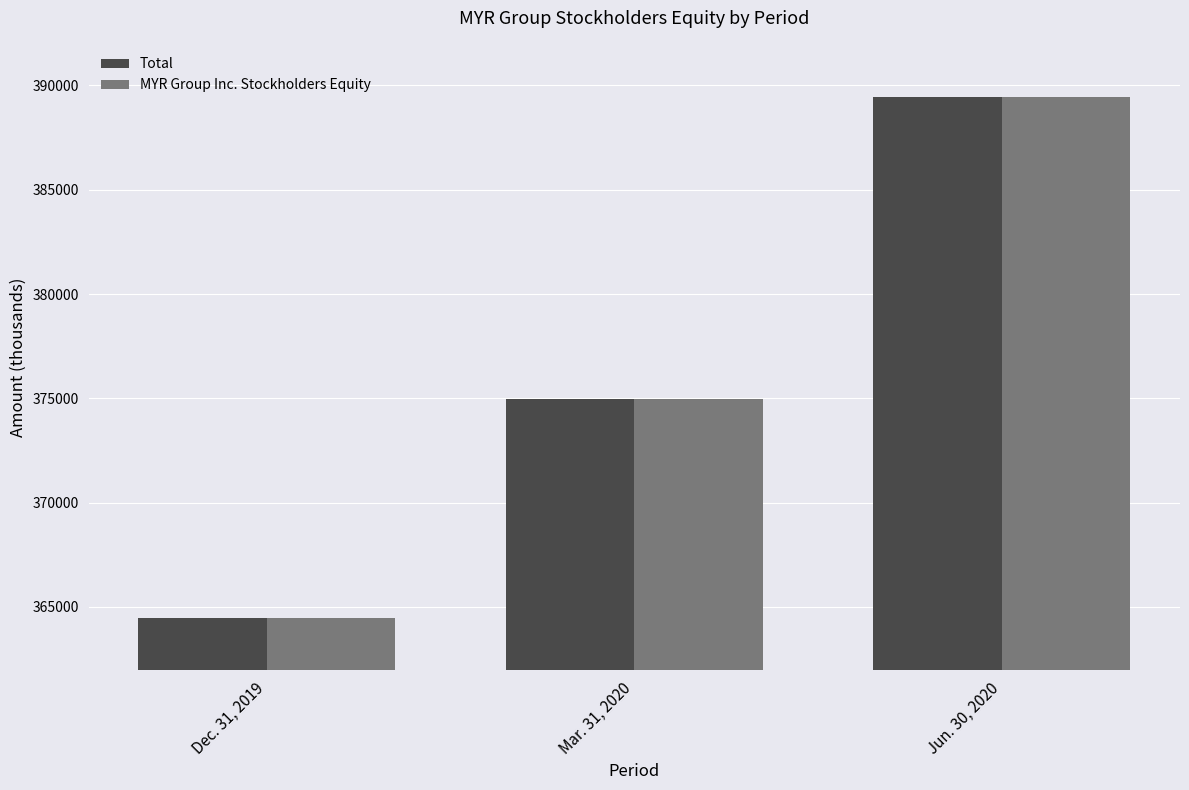

What is the difference between the highest and lowest values at Jun. 30, 2020?

4